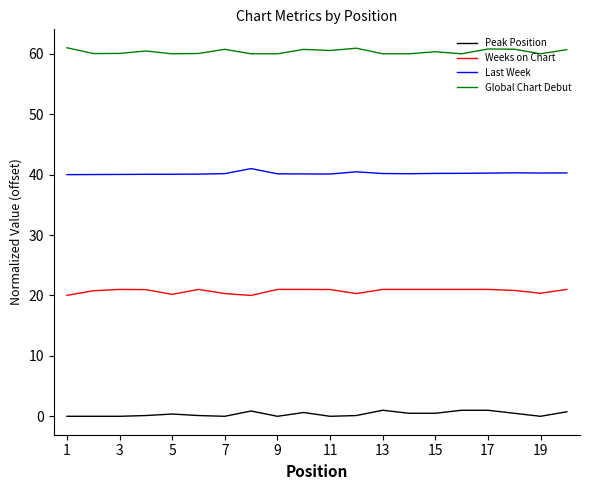

True or false: Last Week and Global Chart Debut intersect in this chart.

False